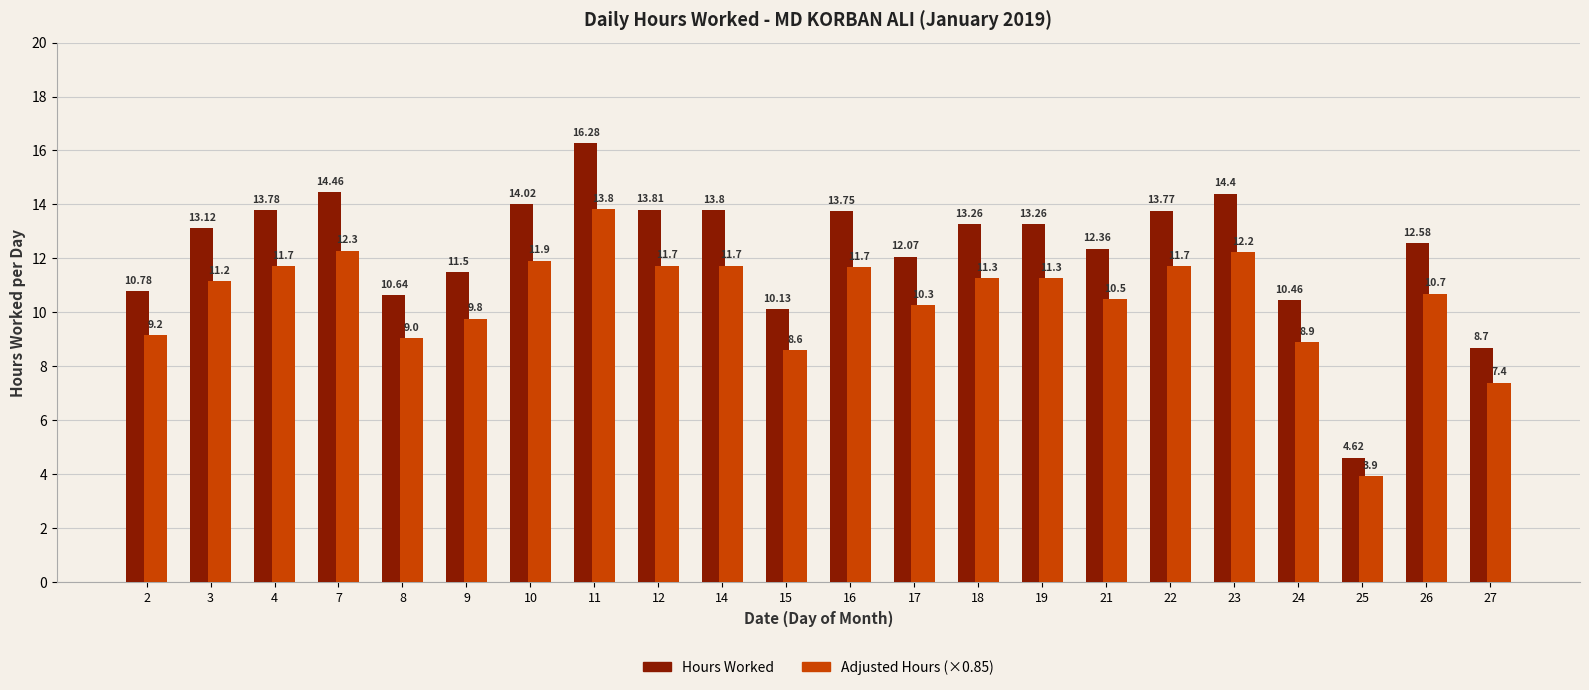

Does the chart contain stacked bars?

No